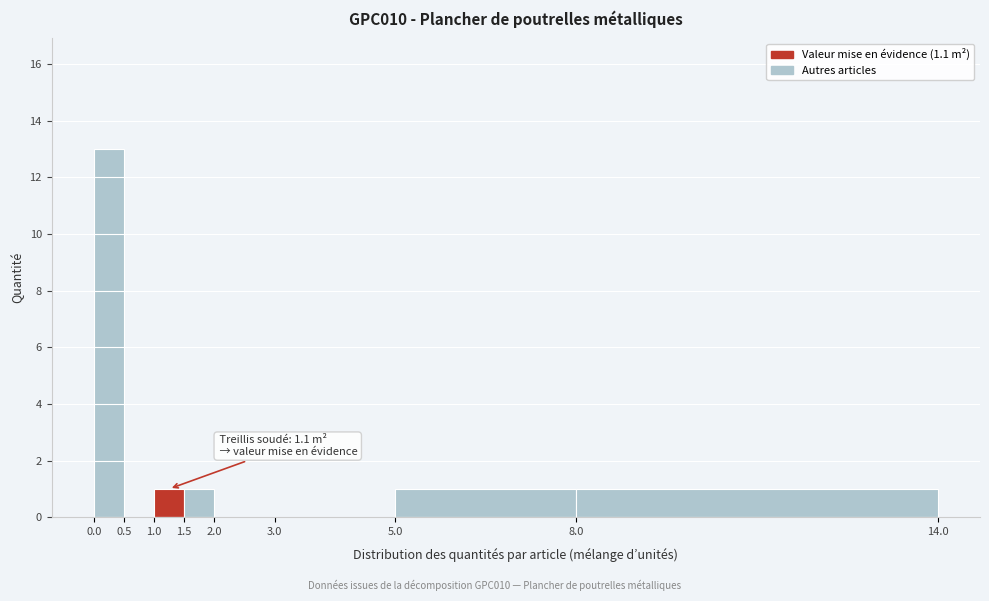

Over which range of the x-axis is the bar tallest?

0.0 to 0.5